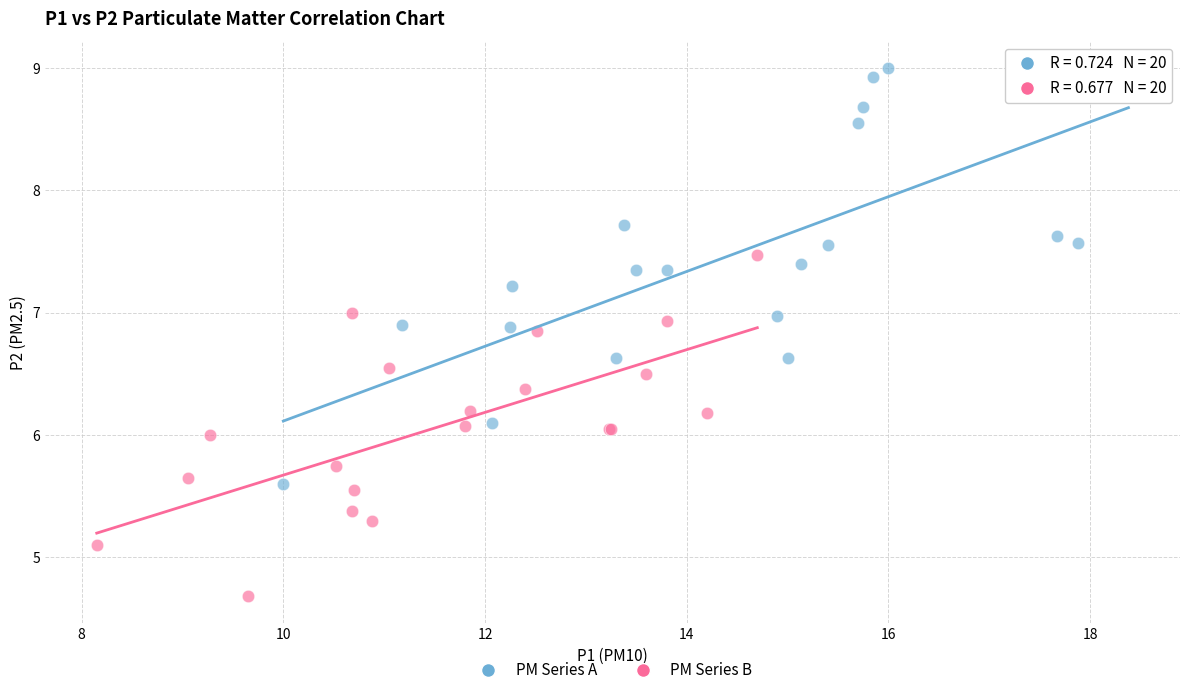

Which series contains the lowest Y value?

PM Series B